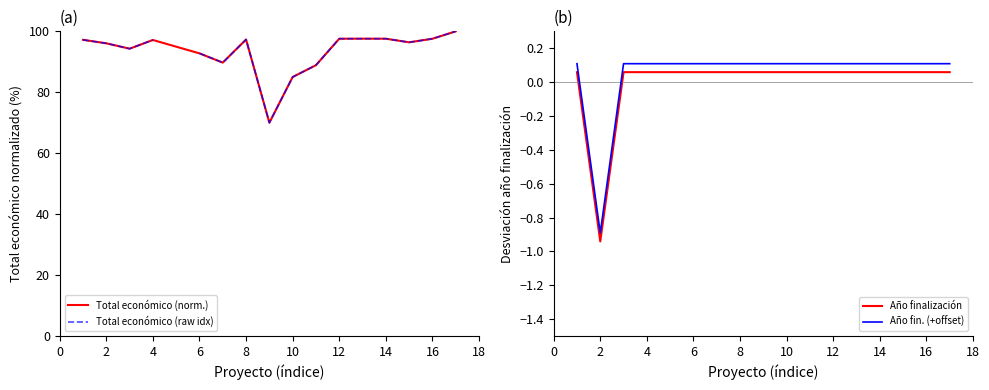

True or false: Año finalización and Año fin. (+offset) intersect in this chart.

False